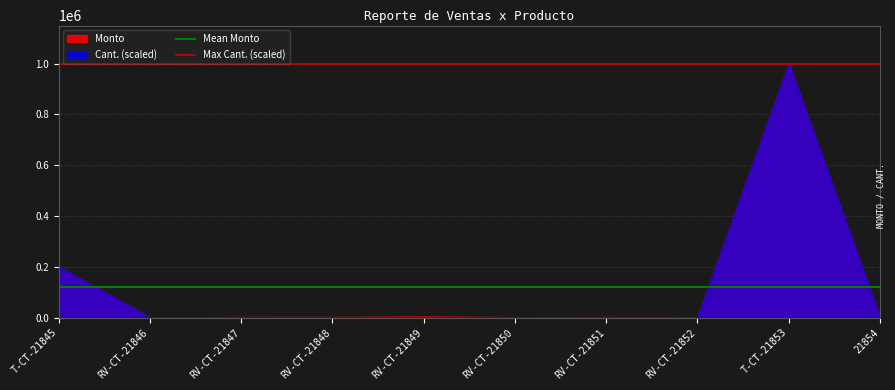

Which series has the largest range (max minus min)?

Cant. (scaled)